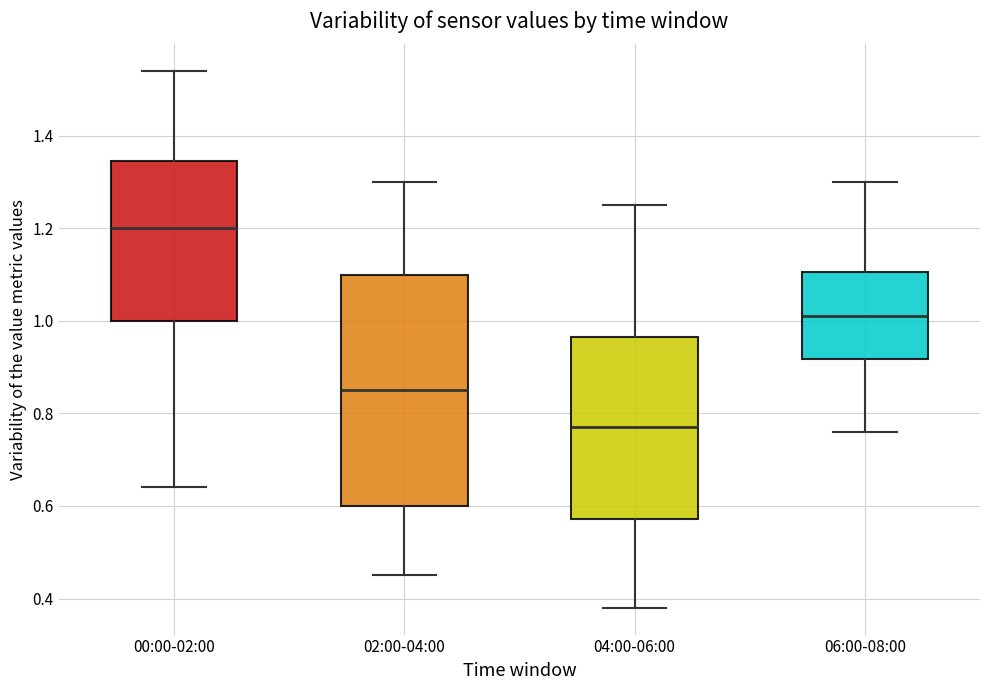

Which box's median line is the highest?

00:00-02:00